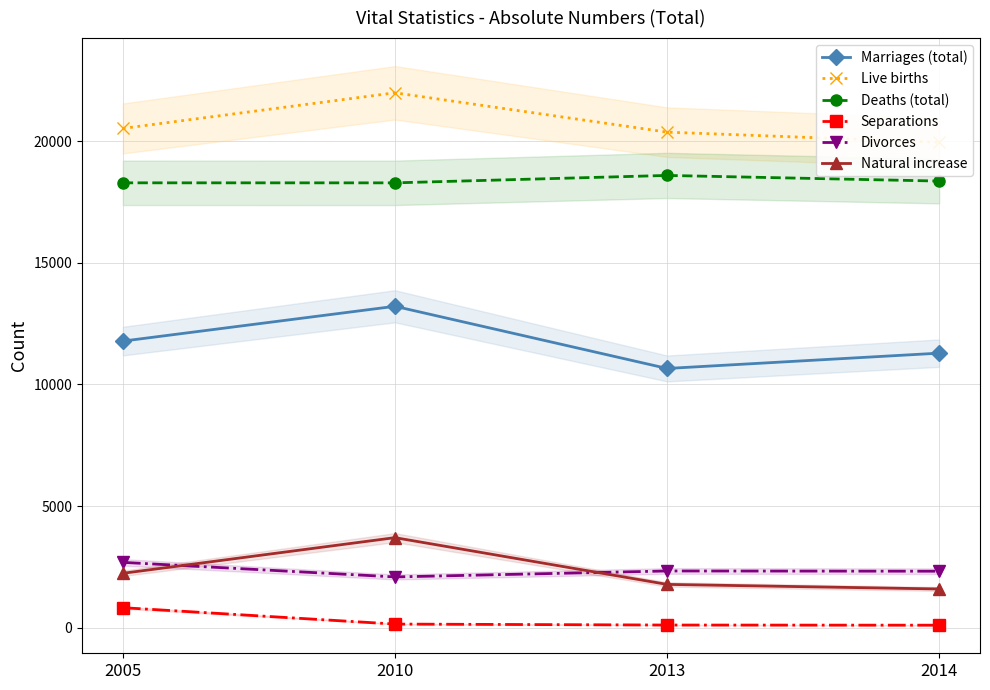

Is the value of Marriages (total) at 2014 greater than the value of Live births at 2014?

No